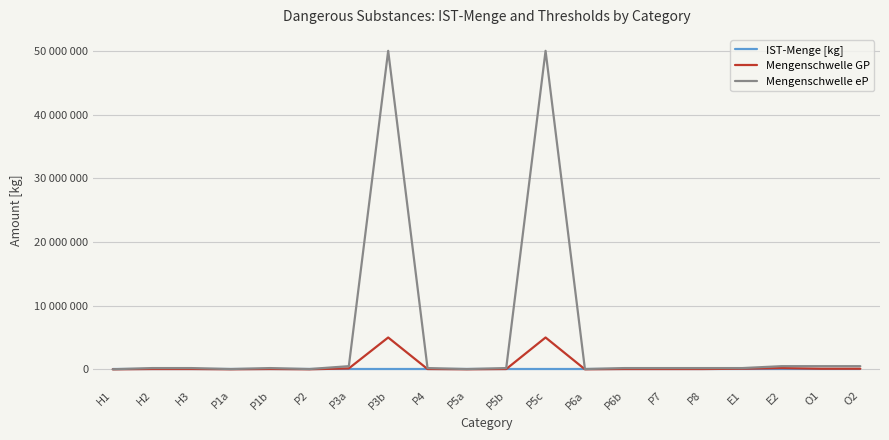

What are all the series names shown in the legend?

IST-Menge [kg], Mengenschwelle GP, Mengenschwelle eP